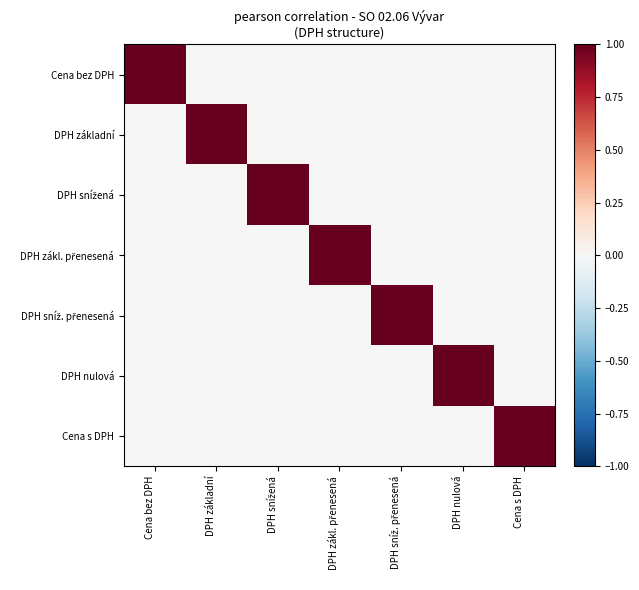

What is the difference between the highest and lowest values at DPH sníž. přenesená?

1